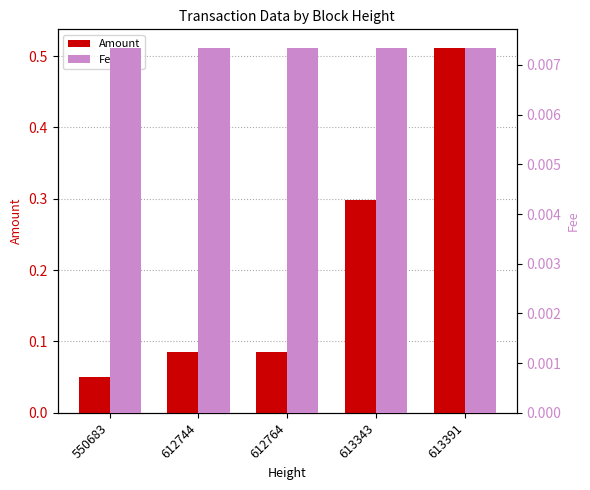

True or false: Fee has a value of 0.0 at 613343.

False